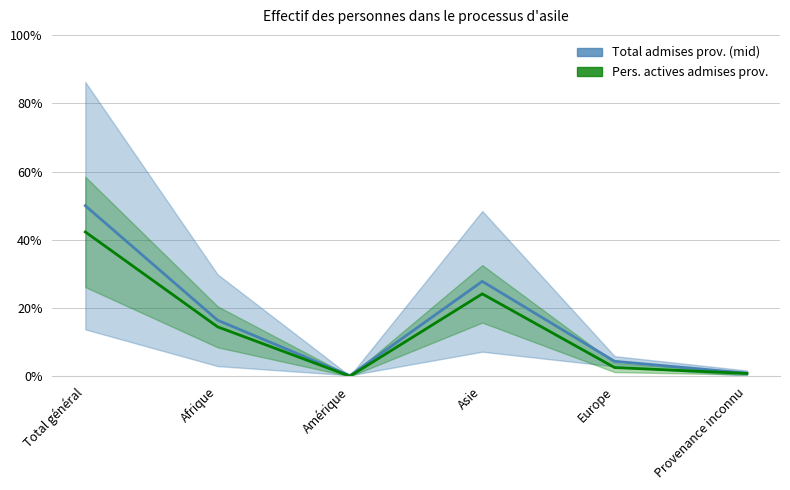

Reading left to right, transcribe all the data shown in this chart.

Total admises prov. (mid): Total général=50.0	Afrique=16.5	Amérique=0.3	Asie=27.8	Europe=4.4	Provenance inconnu=1.0
Pers. actives admises prov.: Total général=42.3	Afrique=14.5	Amérique=0.1	Asie=24.2	Europe=2.6	Provenance inconnu=0.9